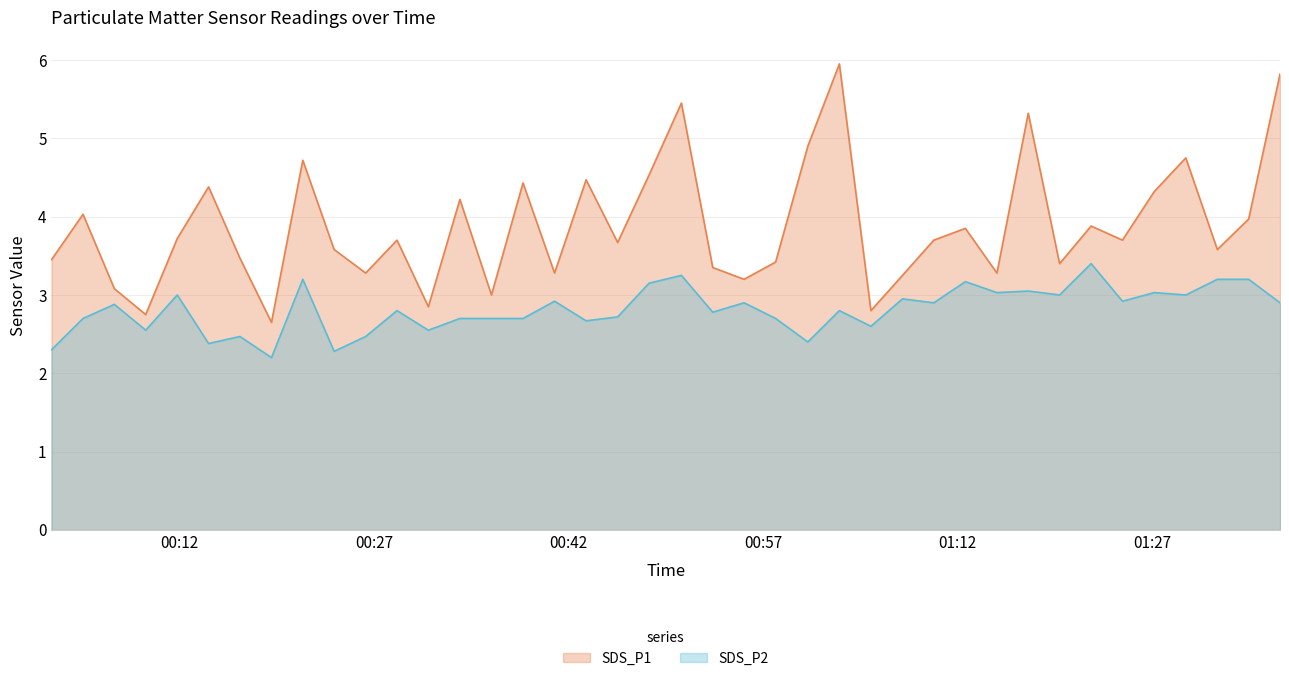

Which series has the largest total across all categories?

SDS_P1